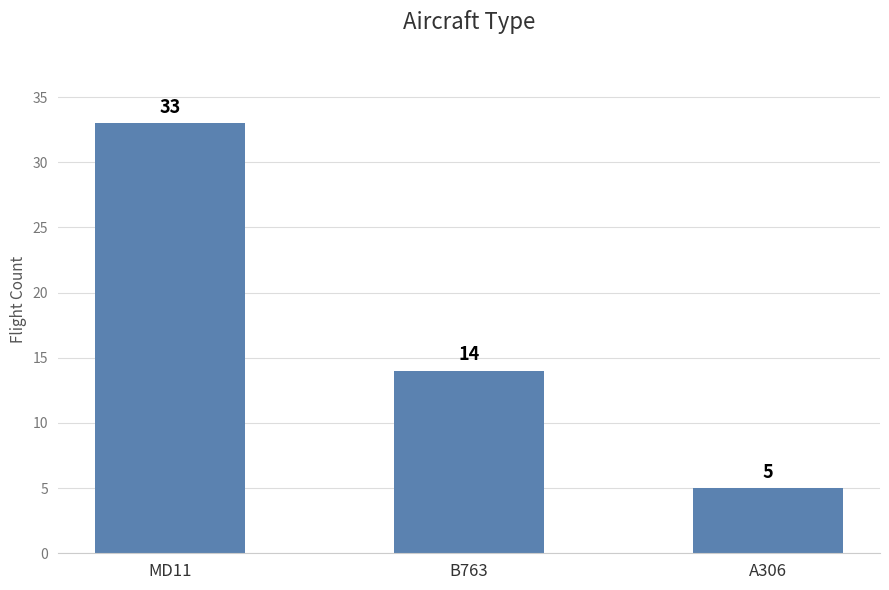

What is the maximum value shown in the chart?

33